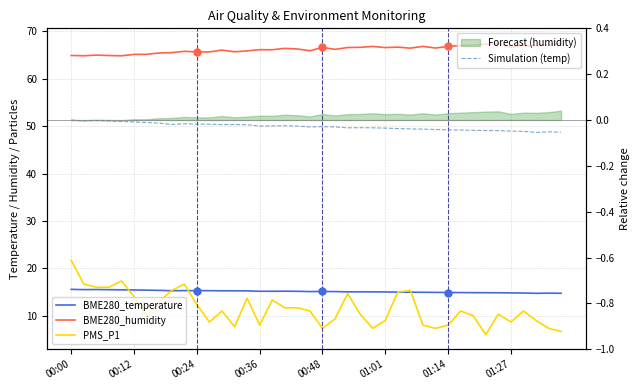

What value does the BME280_temperature series have at 29?

14.9